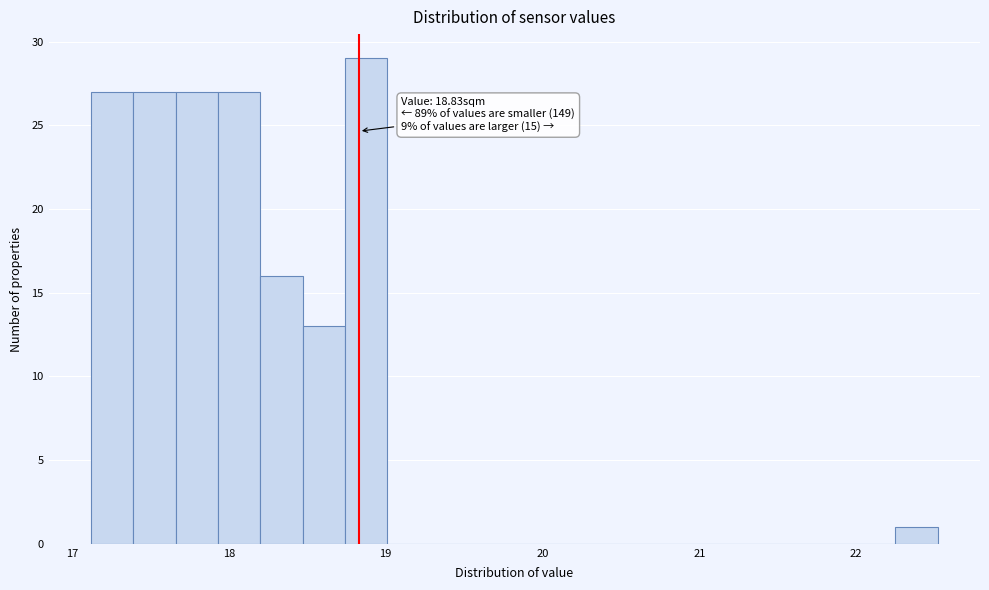

Around what value on the x-axis is the tallest bar? Give the approximate position of its centre, as read against the axis.

18.9